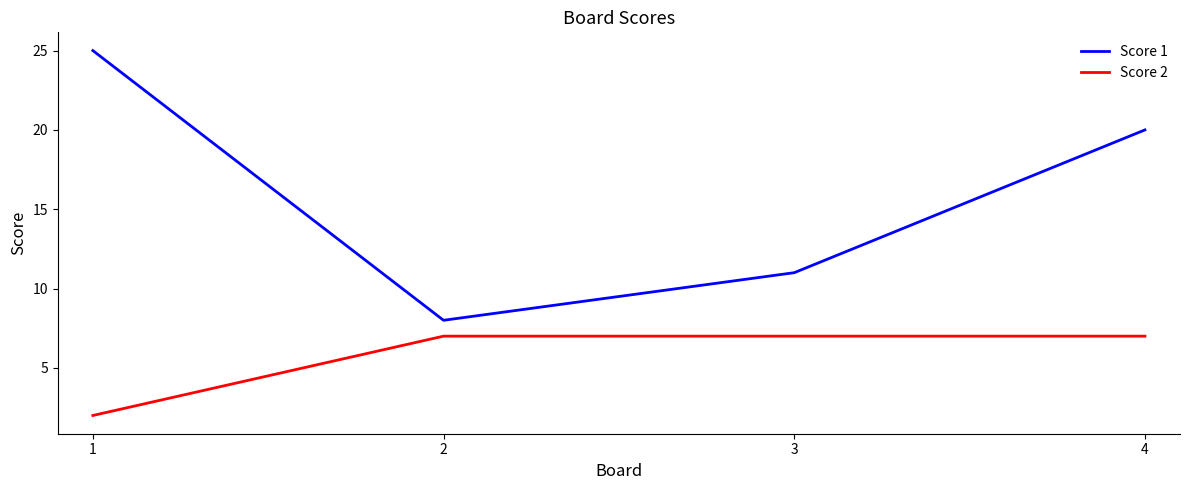

Rank the series by their maximum value, from lowest to highest.

Score 2, Score 1